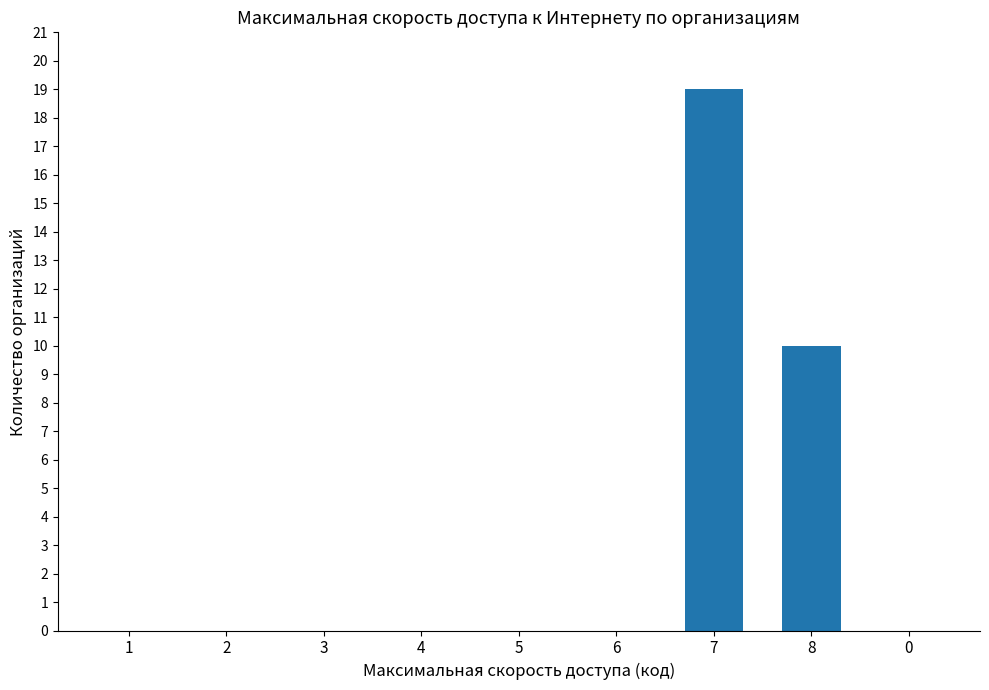

What is the sum of the values at 8 and 2?

10